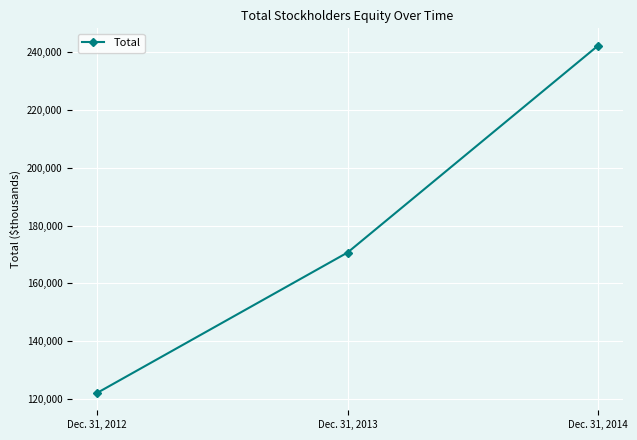

What is the ratio of the value at Dec. 31, 2014 to the value at Dec. 31, 2013?

1.4